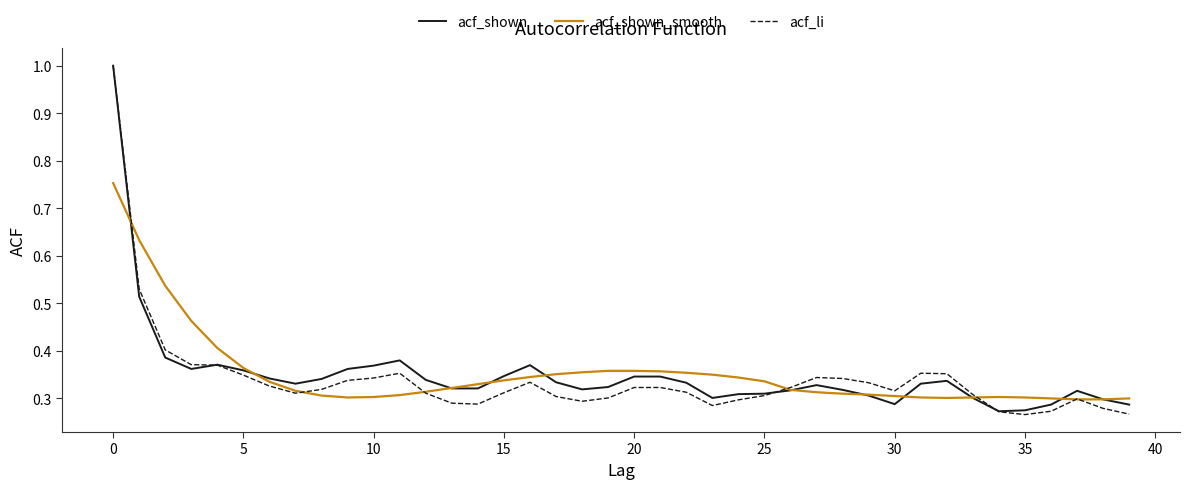

How many acf_li values are between 0 and 1?

40